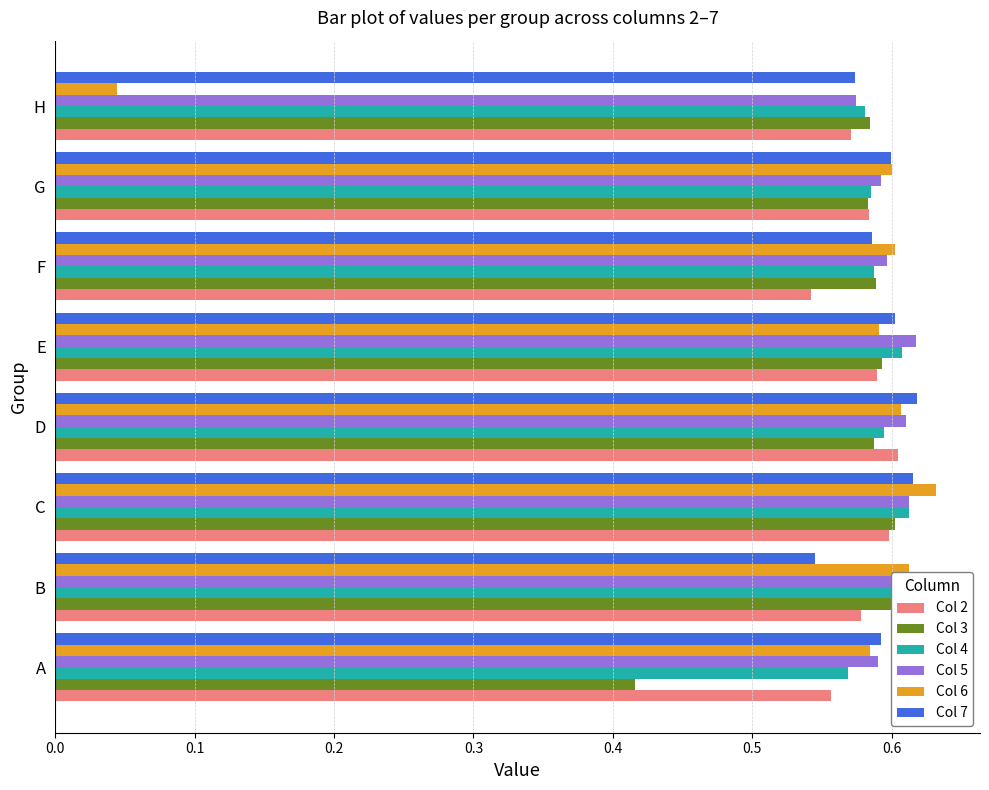

The Col 3 series shows 0.6 at C. True or false?

True